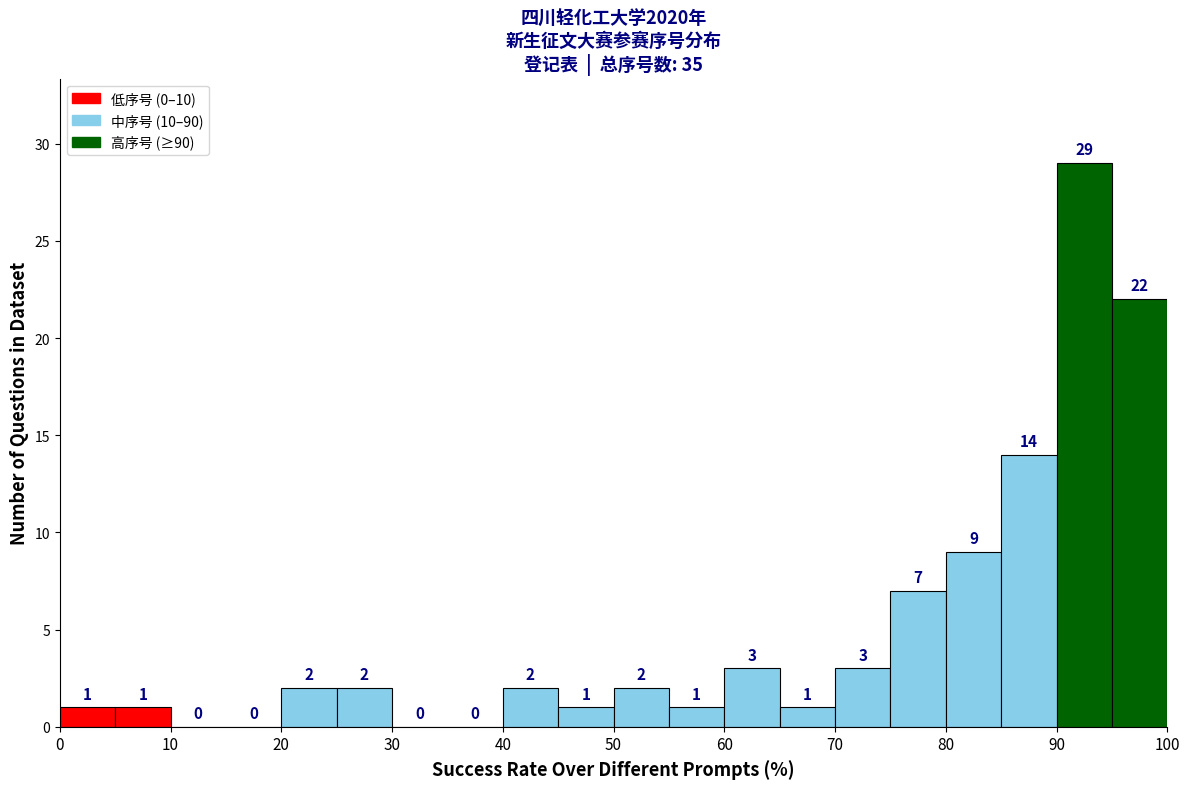

How tall is the bar that spans 60 to 65 on the x-axis?

3